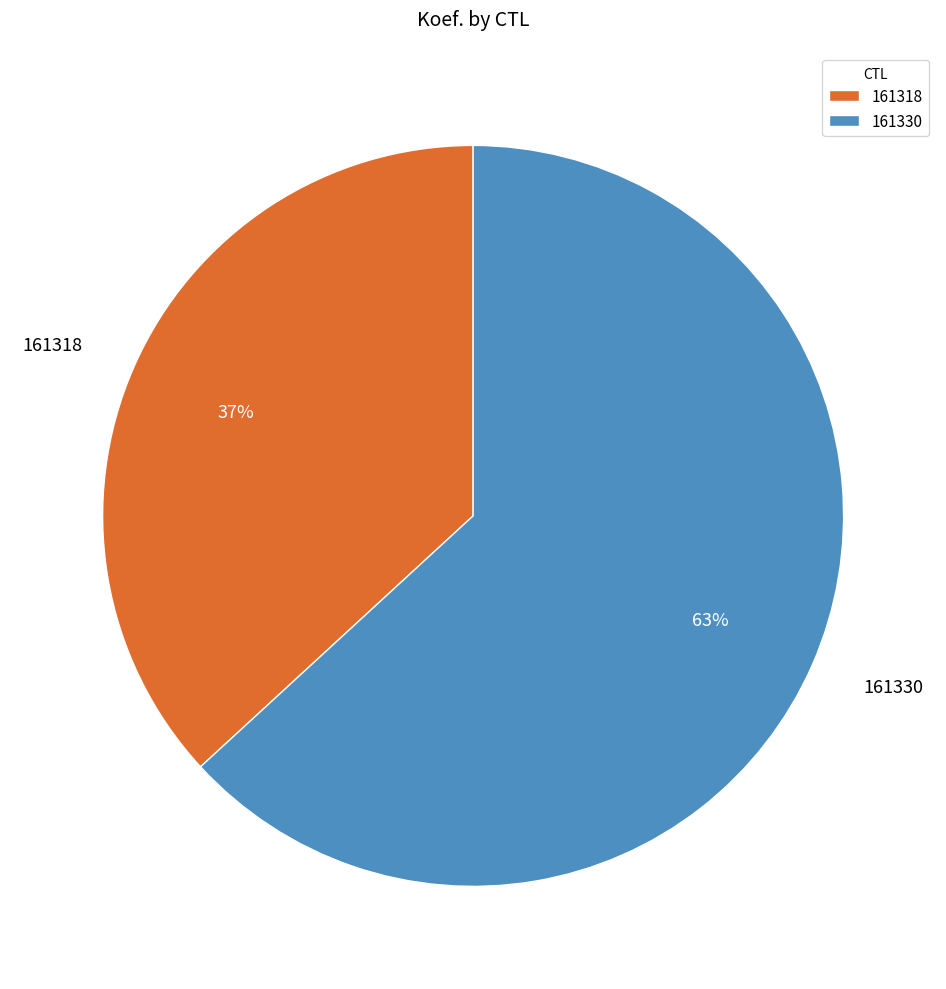

Which slice is the smallest?

161318